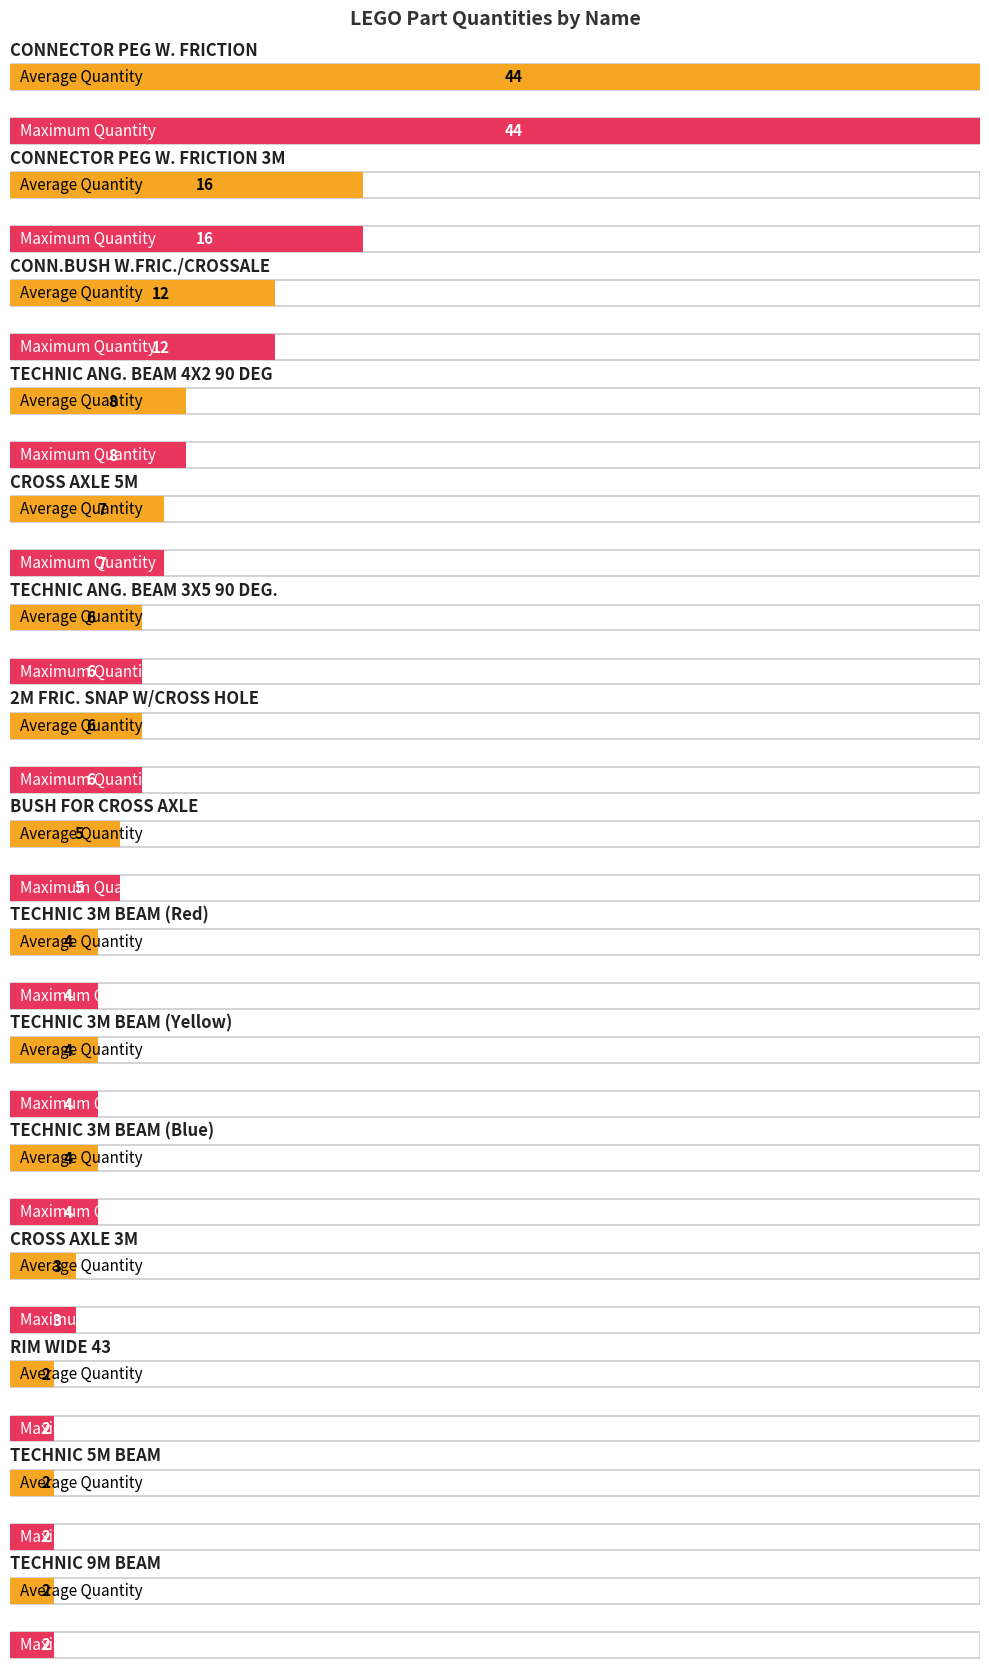

What is the total value across all series at CONN.BUSH W.FRIC./CROSSALE?

24